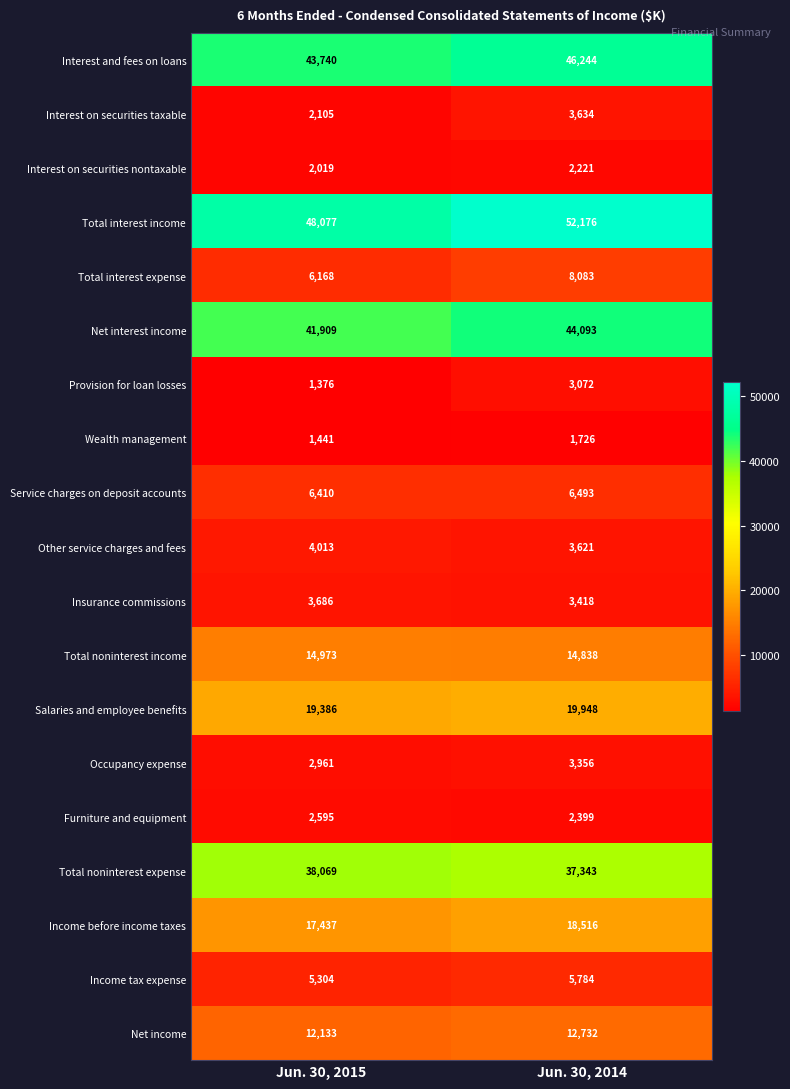

Which series has the widest spread of values?

Total interest income